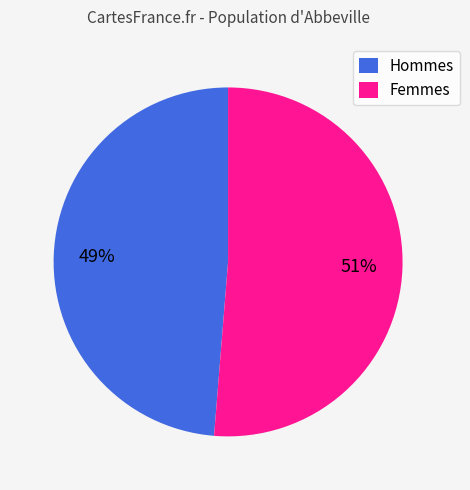

To the nearest percent, what is the combined percentage of Hommes and Femmes?

100%